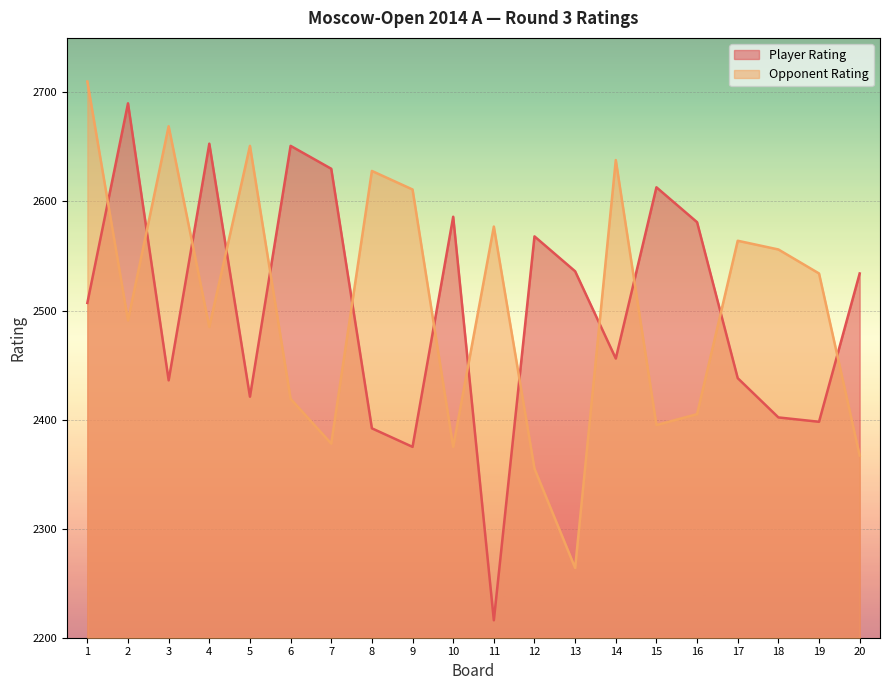

Is the value of Opponent Rating at 18 greater than the value of Player Rating at 9?

Yes